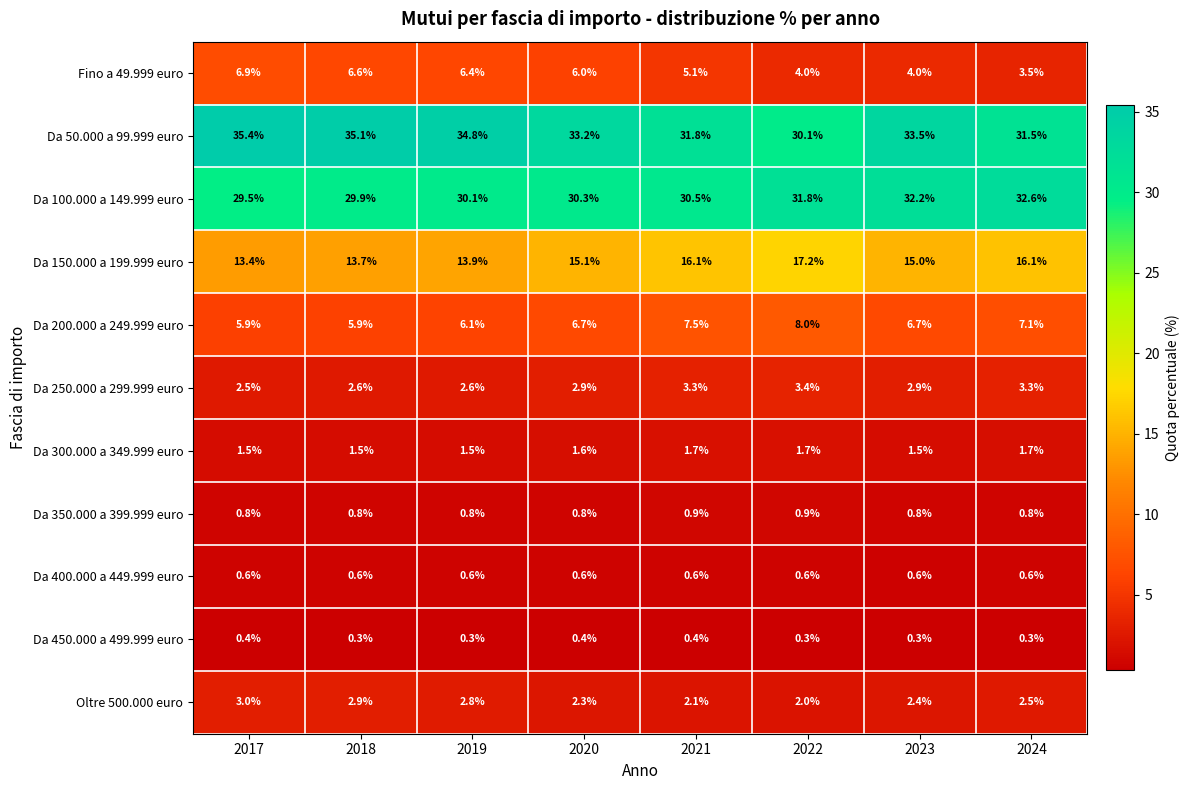

Between 2019 and 2023, which series saw the biggest shift?

Fino a 49.999 euro